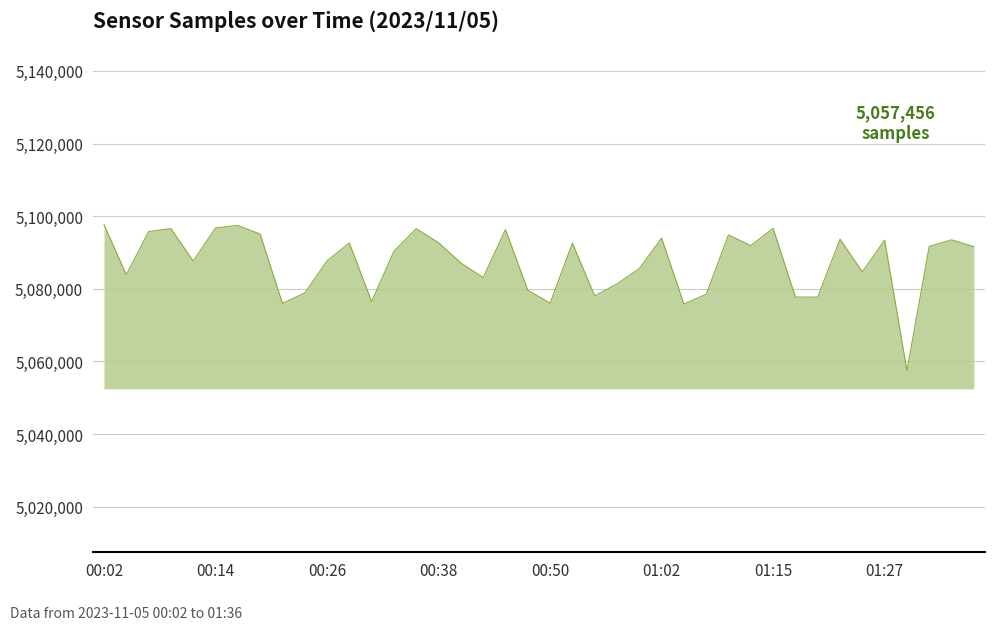

What is the minimum value shown in the chart?

5057456